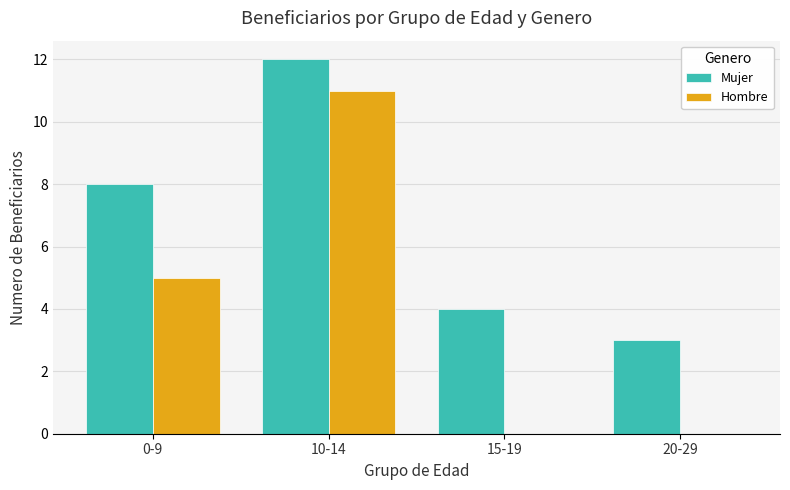

Which series has the largest total across all categories?

Mujer